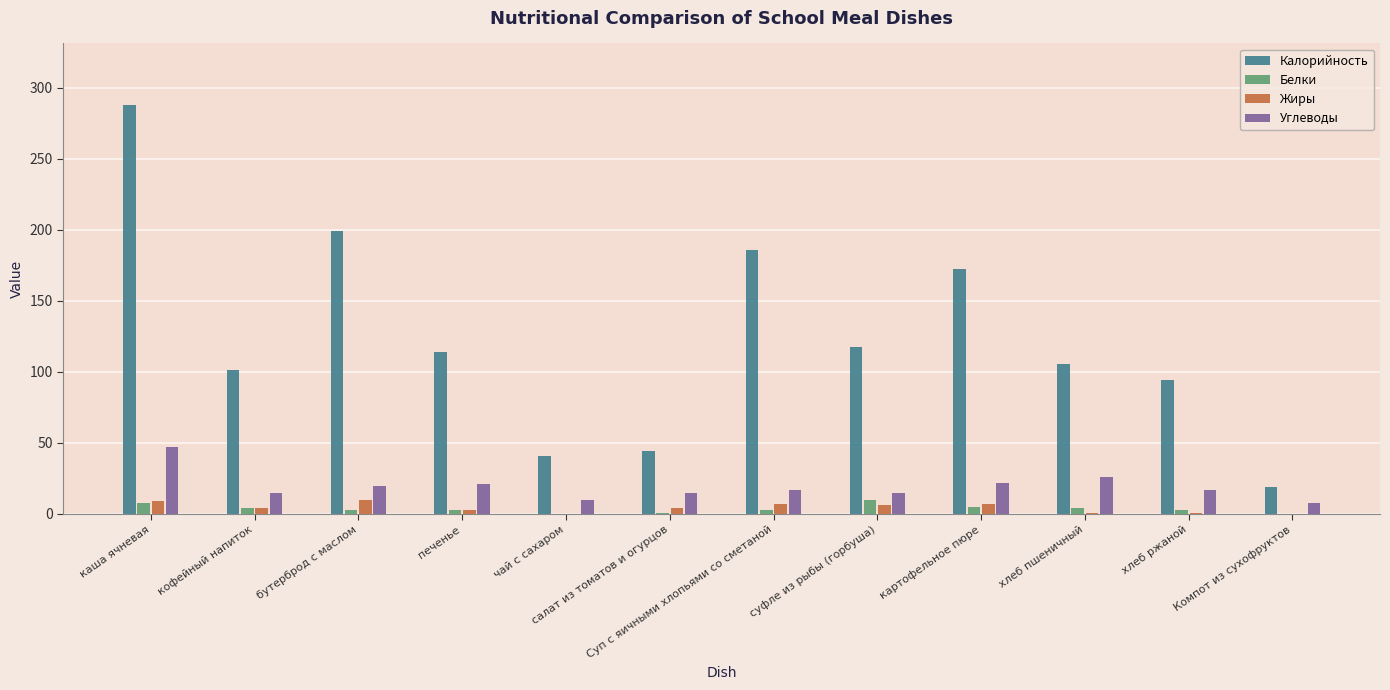

Where is Калорийность nearest to the value 153?

картофельное пюре